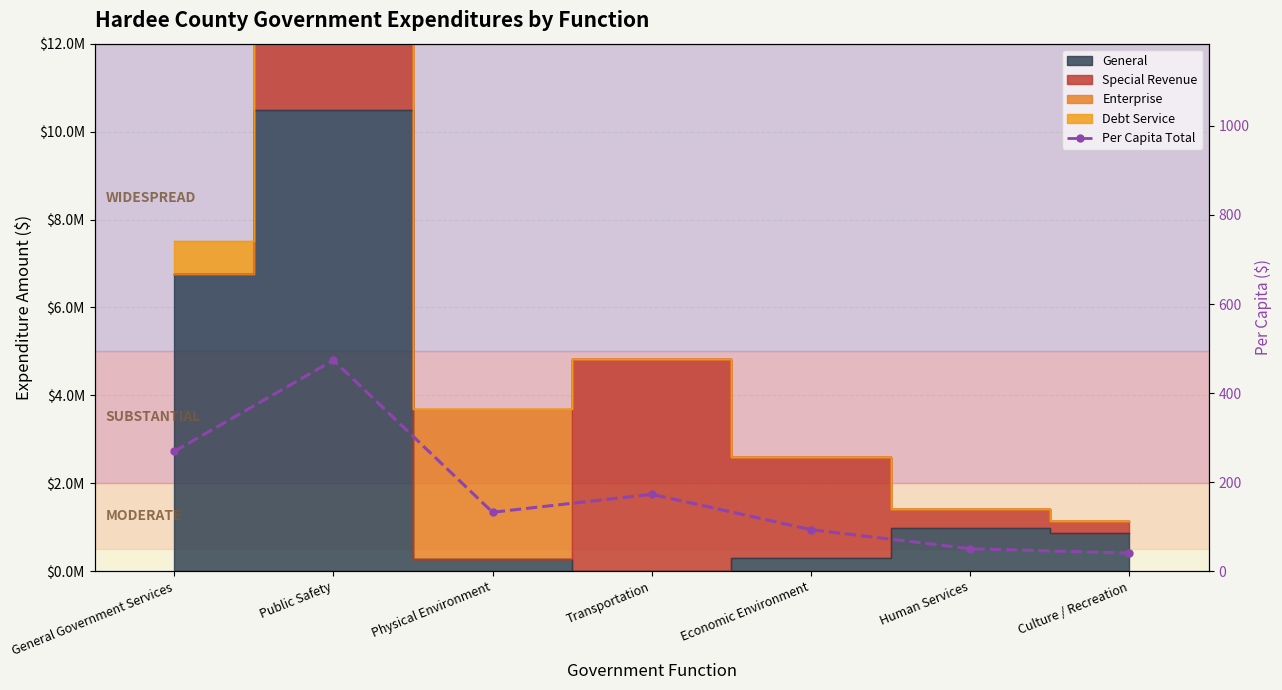

True or false: there are more than 1 points higher than both neighbors.

True